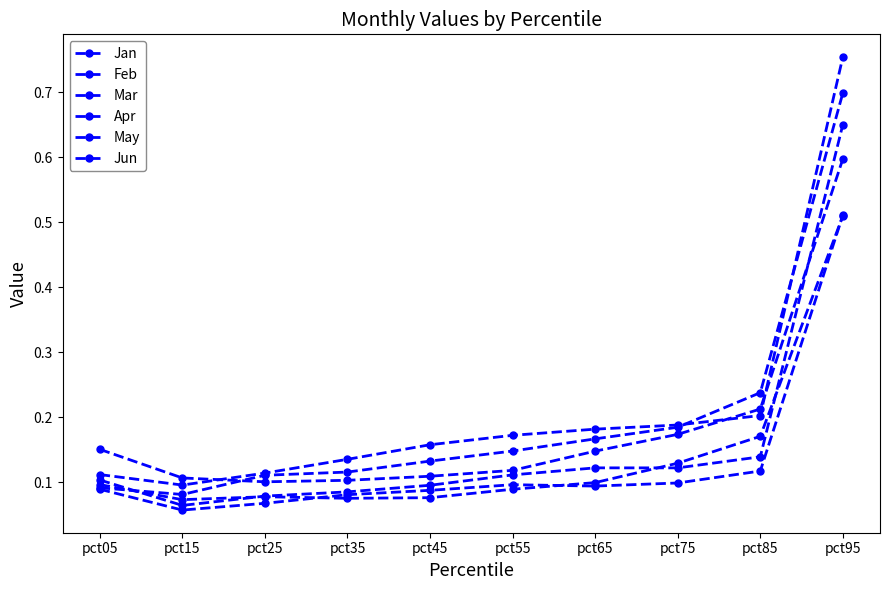

Rank the series by their maximum value, from highest to lowest.

Jun, May, Apr, Jan, Mar, Feb